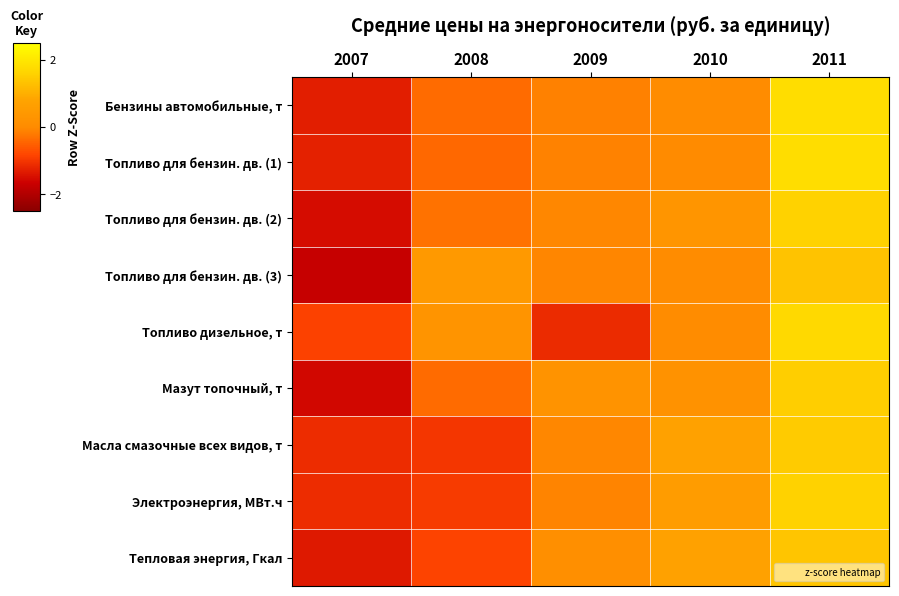

Reading right to left, transcribe all the data shown in this chart.

Бензины автомобильные, т: 2011=1.8	2010=0.0	2009=-0.1	2008=-0.4	2007=-1.3
Топливо для бензин. дв. (1): 2011=1.8	2010=-0.0	2009=-0.1	2008=-0.4	2007=-1.3
Топливо для бензин. дв. (2): 2011=1.6	2010=0.3	2009=-0.1	2008=-0.3	2007=-1.5
Топливо для бензин. дв. (3): 2011=1.3	2010=0.0	2009=-0.1	2008=0.4	2007=-1.7
Топливо дизельное, т: 2011=1.7	2010=0.0	2009=-1.1	2008=0.3	2007=-0.9
Мазут топочный, т: 2011=1.5	2010=0.2	2009=0.2	2008=-0.4	2007=-1.6
Масла смазочные всех видов, т: 2011=1.5	2010=0.7	2009=-0.1	2008=-1.0	2007=-1.1
Электроэнергия, МВт.ч: 2011=1.6	2010=0.6	2009=-0.1	2008=-0.9	2007=-1.1
Тепловая энергия, Гкал: 2011=1.4	2010=0.7	2009=0.1	2008=-0.8	2007=-1.4